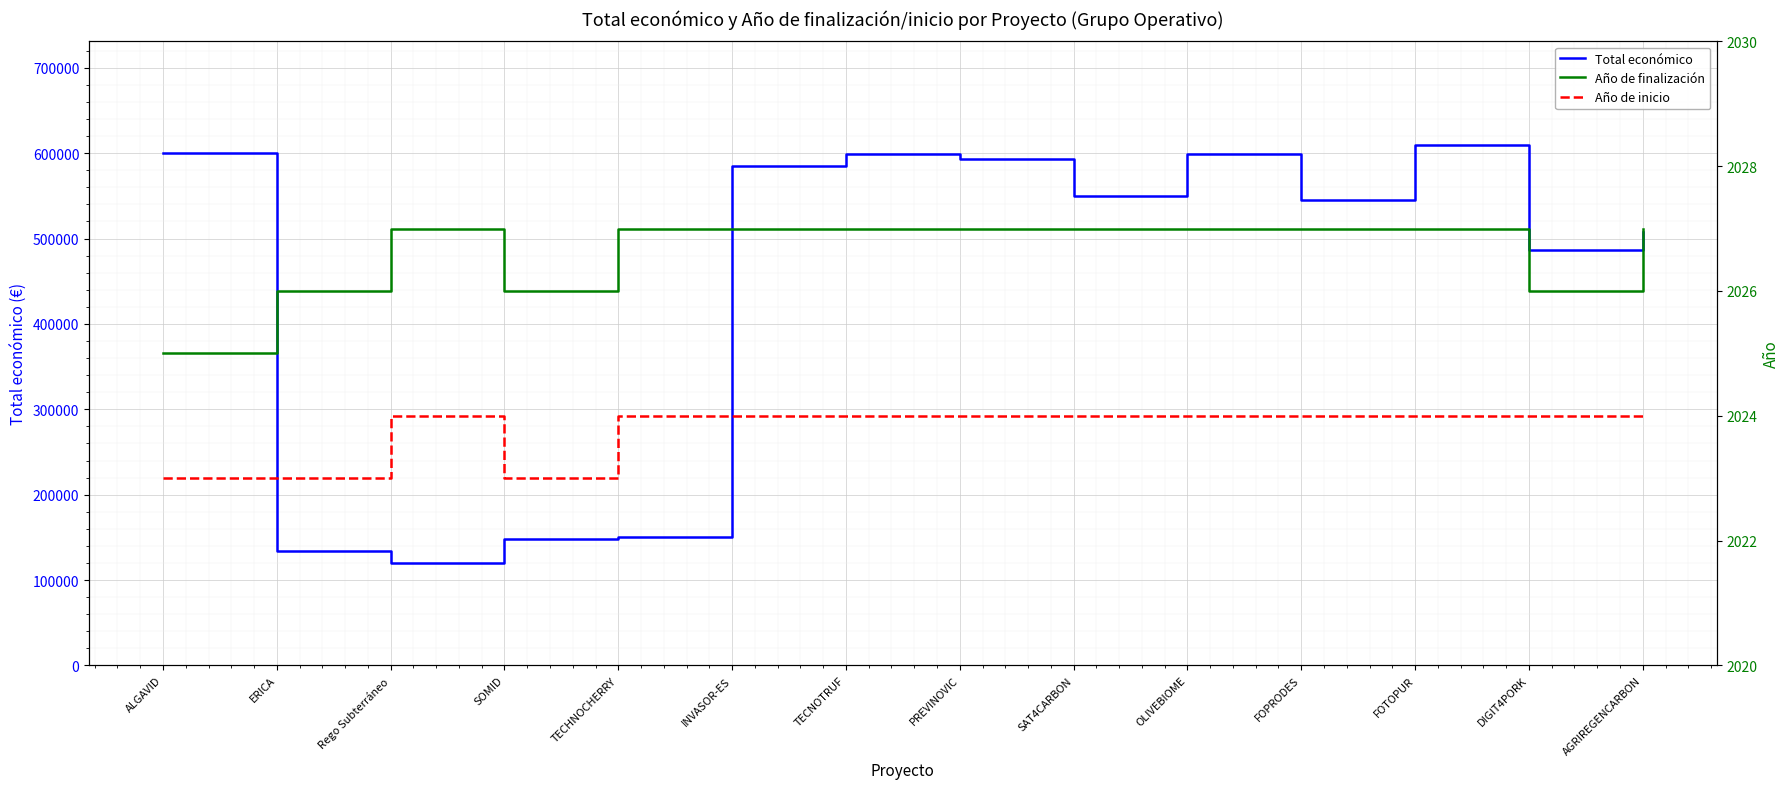

How many Año de finalización values are between 2026 and 2027?

13